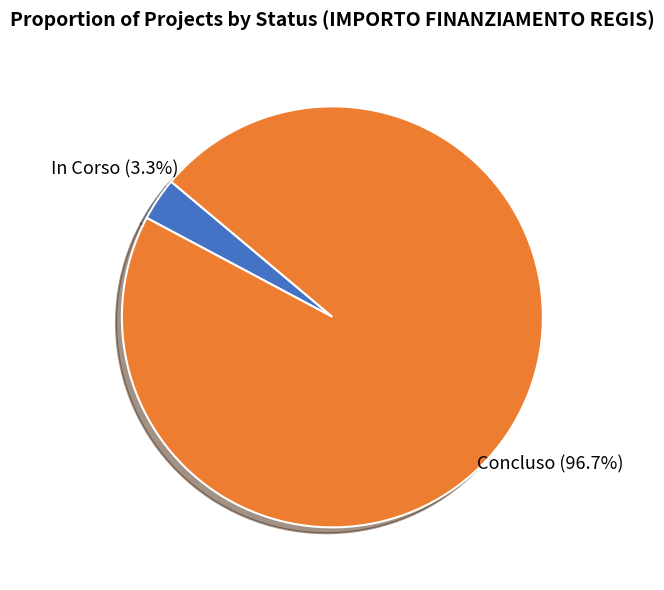

Combined, do Concluso and In Corso account for over 50%?

Yes